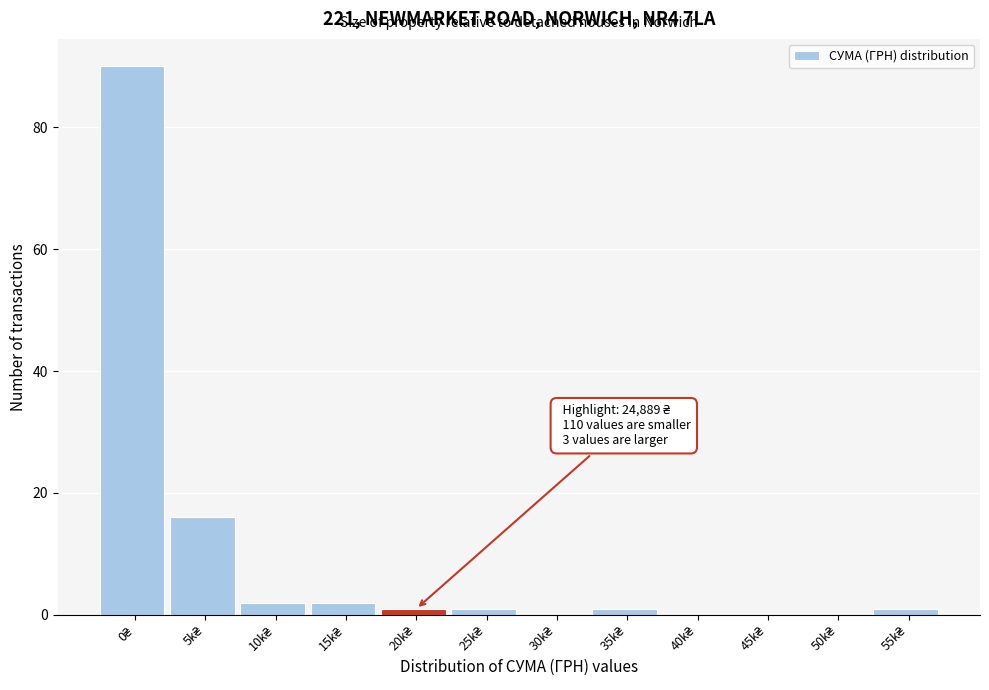

What is the sum of all values?

114